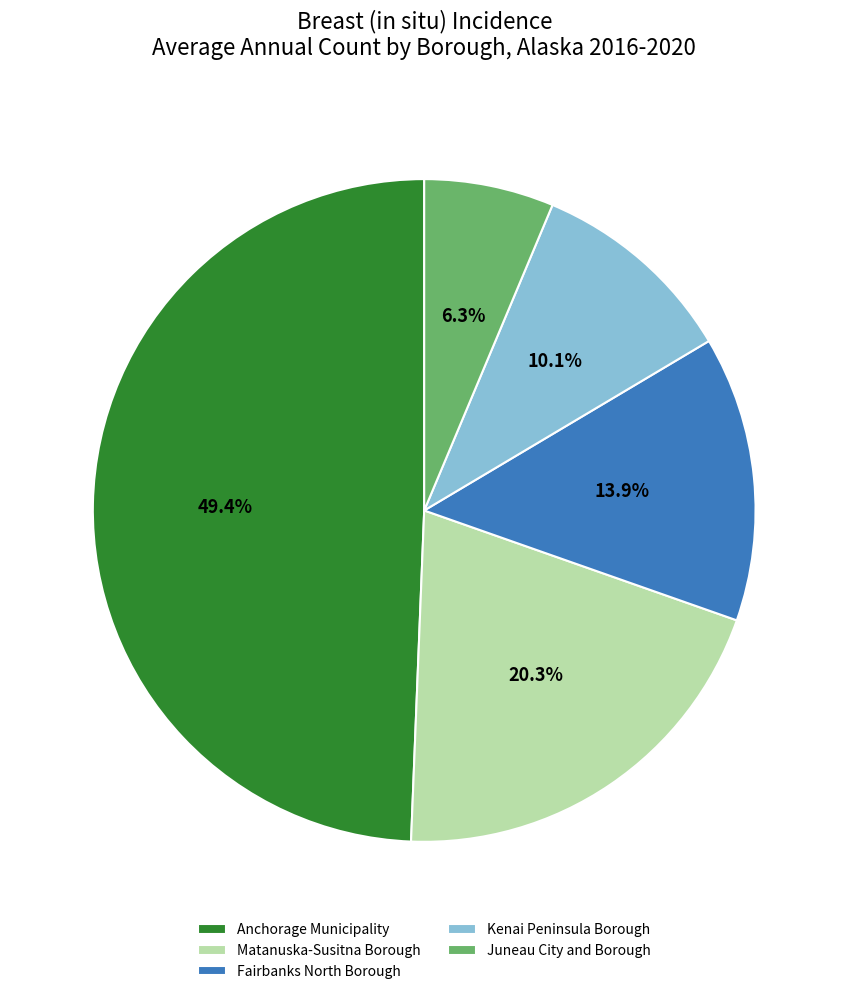

Count the number of slices in the pie.

5